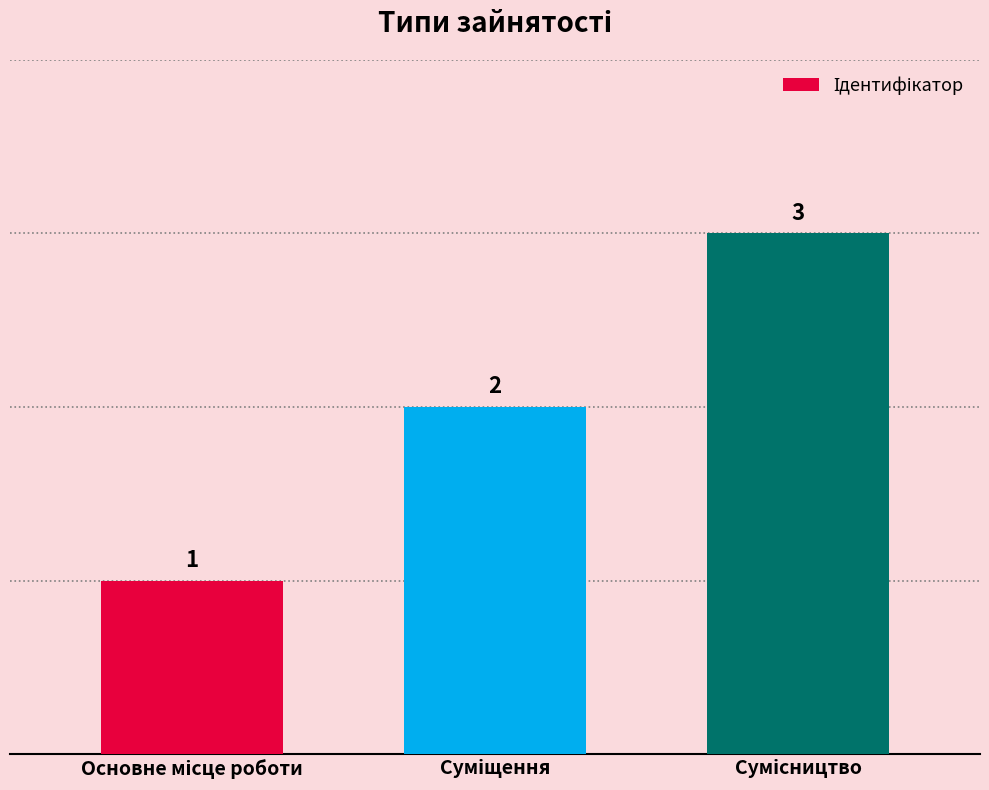

How many data points are less than 2?

1